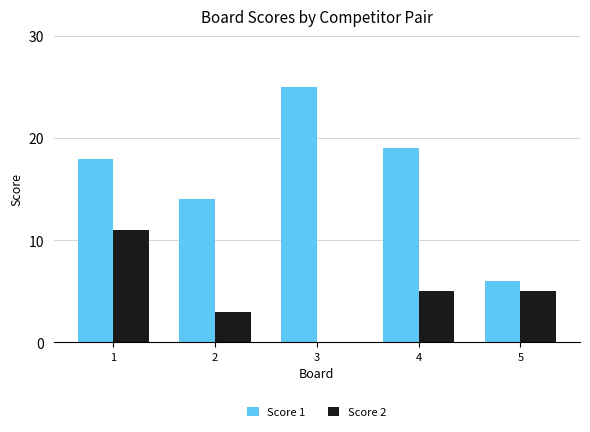

What is the sum of all Score 2 values?

24